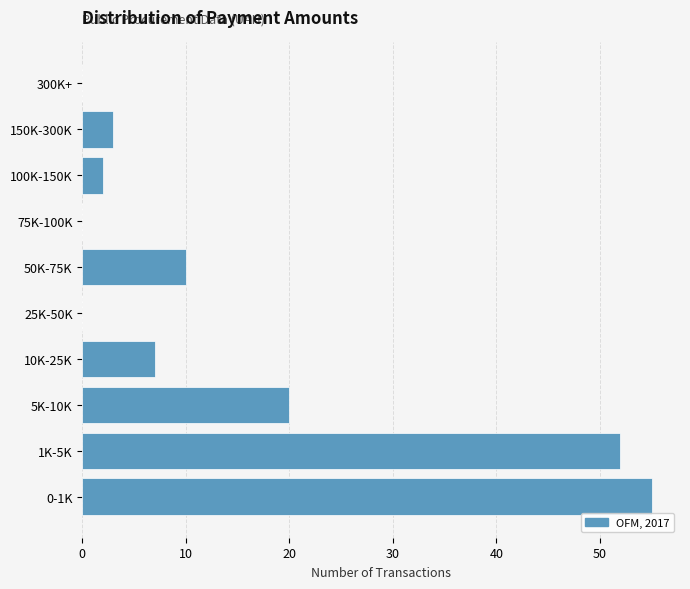

Reading bottom to top, transcribe all the data shown in this chart.

0-1K=55	1K-5K=52	5K-10K=20	10K-25K=7	25K-50K=0	50K-75K=10	75K-100K=0	100K-150K=2	150K-300K=3	300K+=0